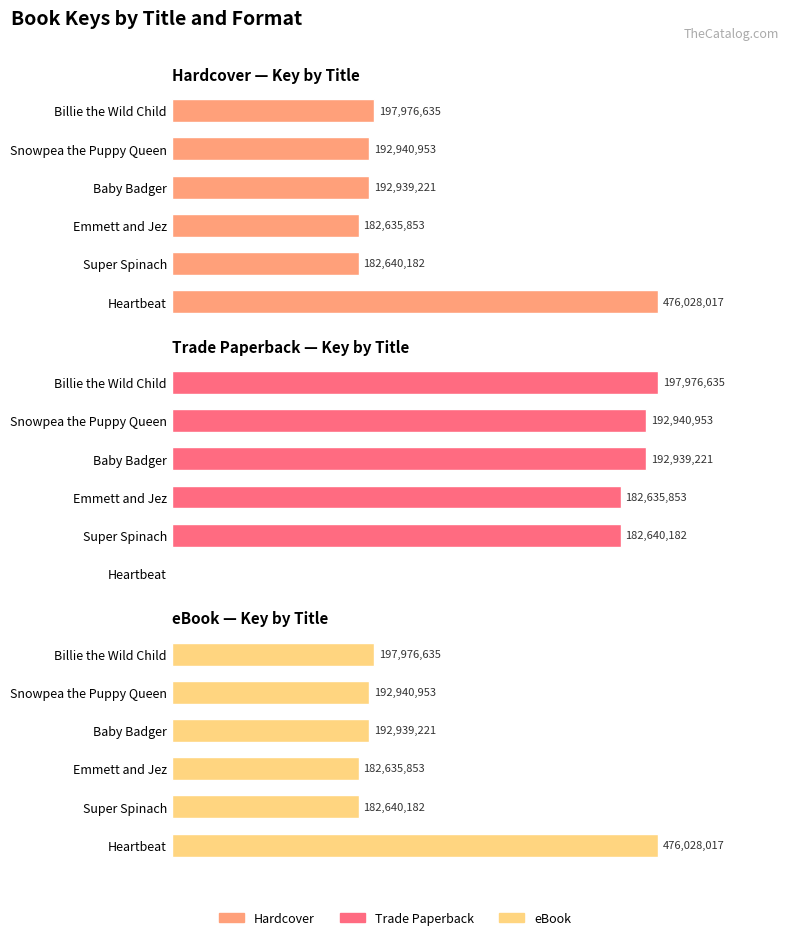

What is the greatest value displayed?

476028017